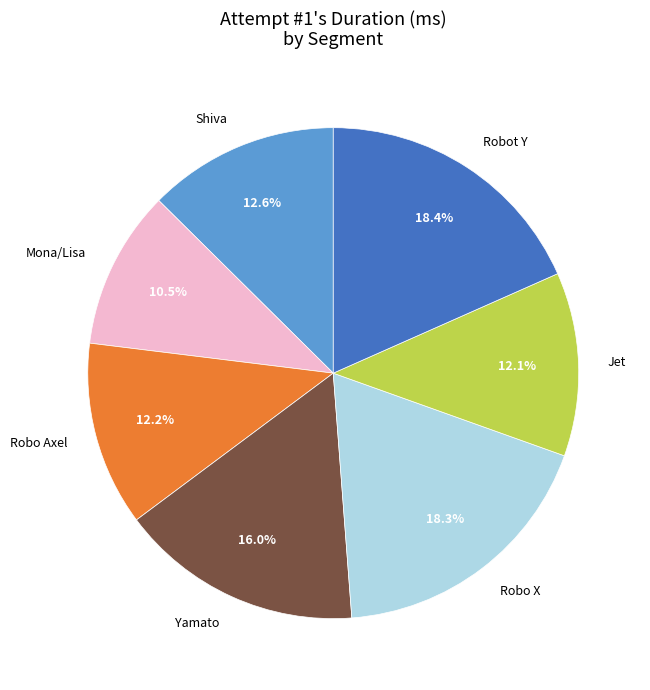

Which has a higher value, Jet or Robot Y?

Robot Y